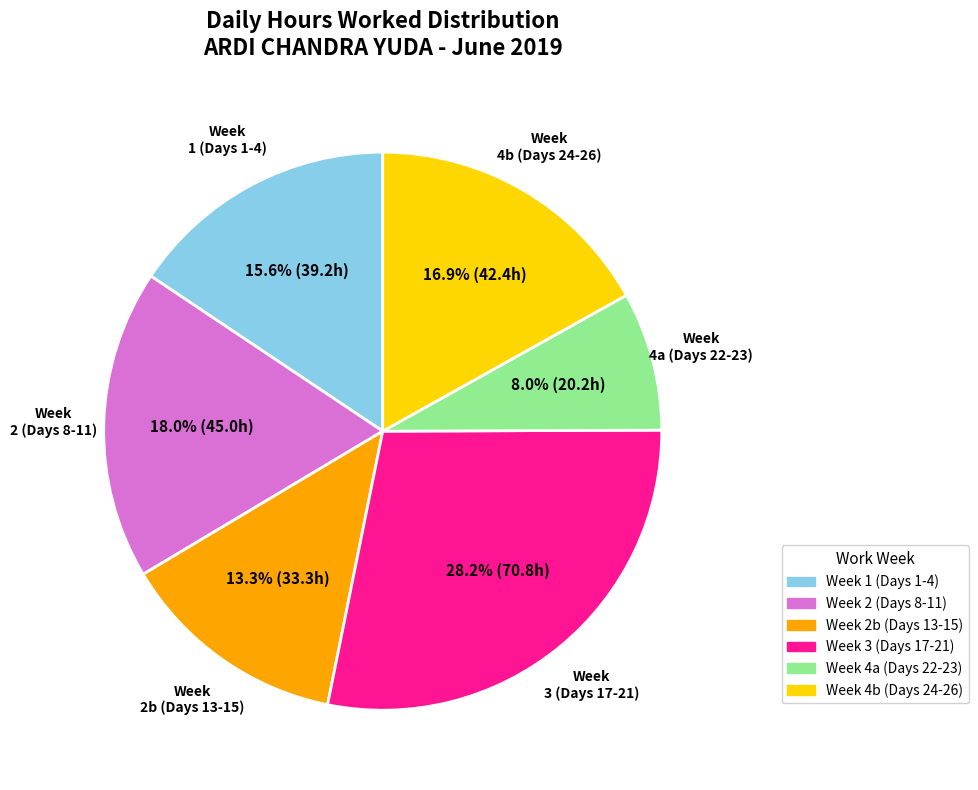

Does any single category account for the majority?

No